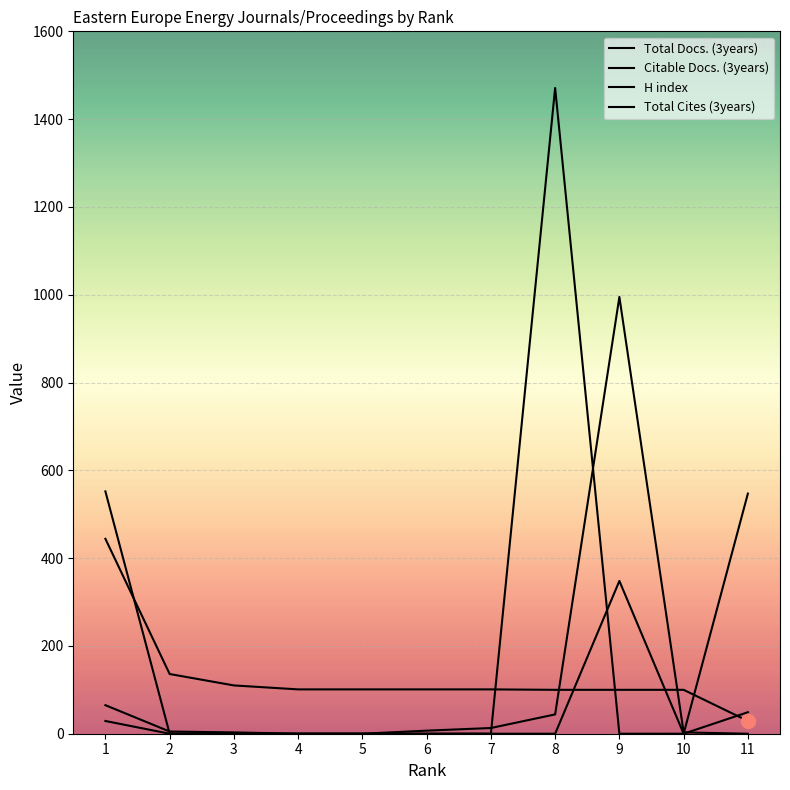

Which series changed the most between 4 and 8?

Total Cites (3years)